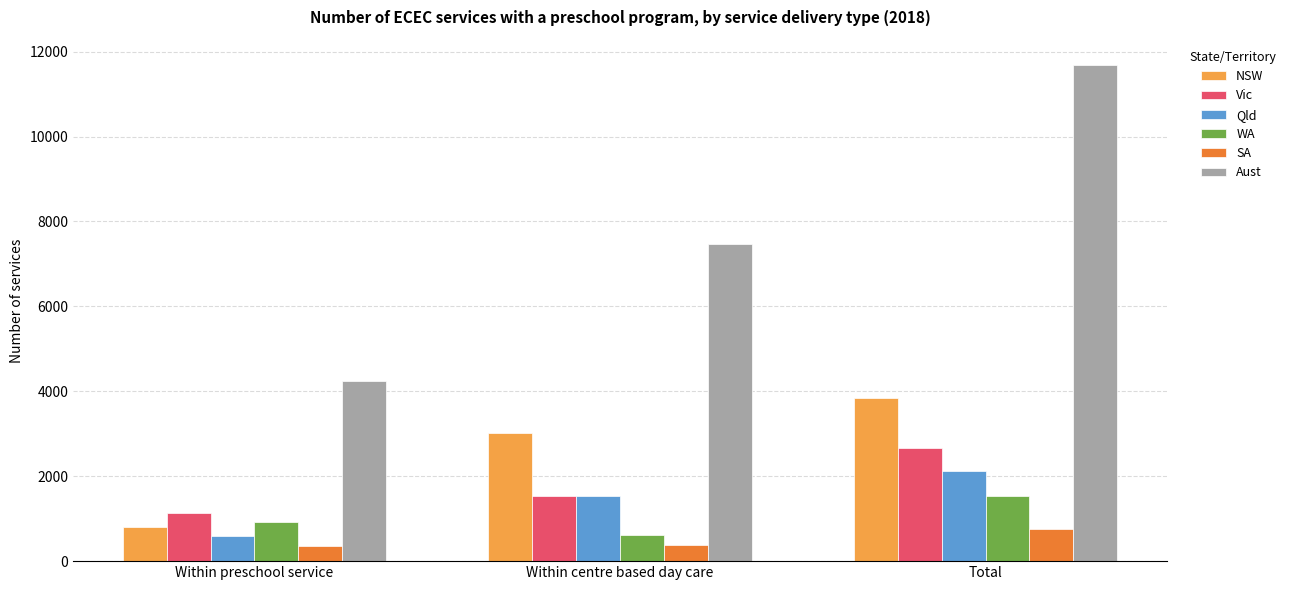

How many series are shown in this chart?

6